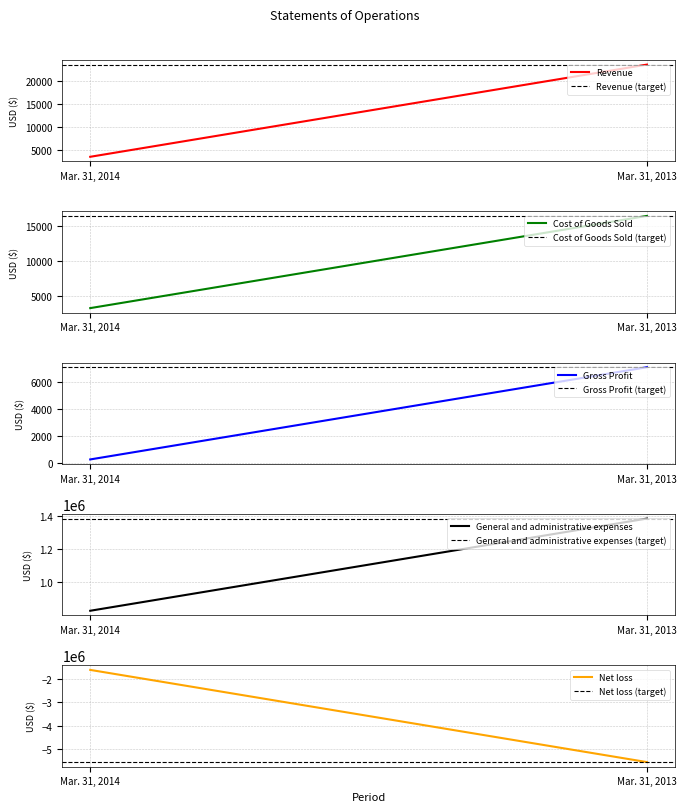

Reading left to right, list all the values displayed in this chart.

Revenue: Mar. 31, 2014=3541	Mar. 31, 2013=23571
Cost of Goods Sold: Mar. 31, 2014=3255	Mar. 31, 2013=16489
Gross Profit: Mar. 31, 2014=286	Mar. 31, 2013=7082
General and administrative expenses: Mar. 31, 2014=828131	Mar. 31, 2013=1382749
Net loss: Mar. 31, 2014=-1625536	Mar. 31, 2013=-5547975